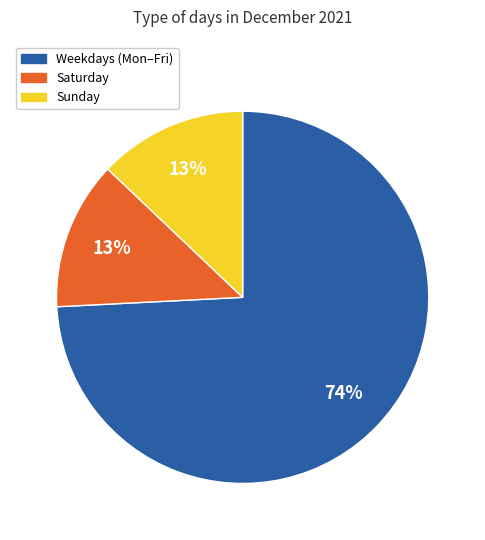

Is there any slice that represents more than half of the pie?

Yes